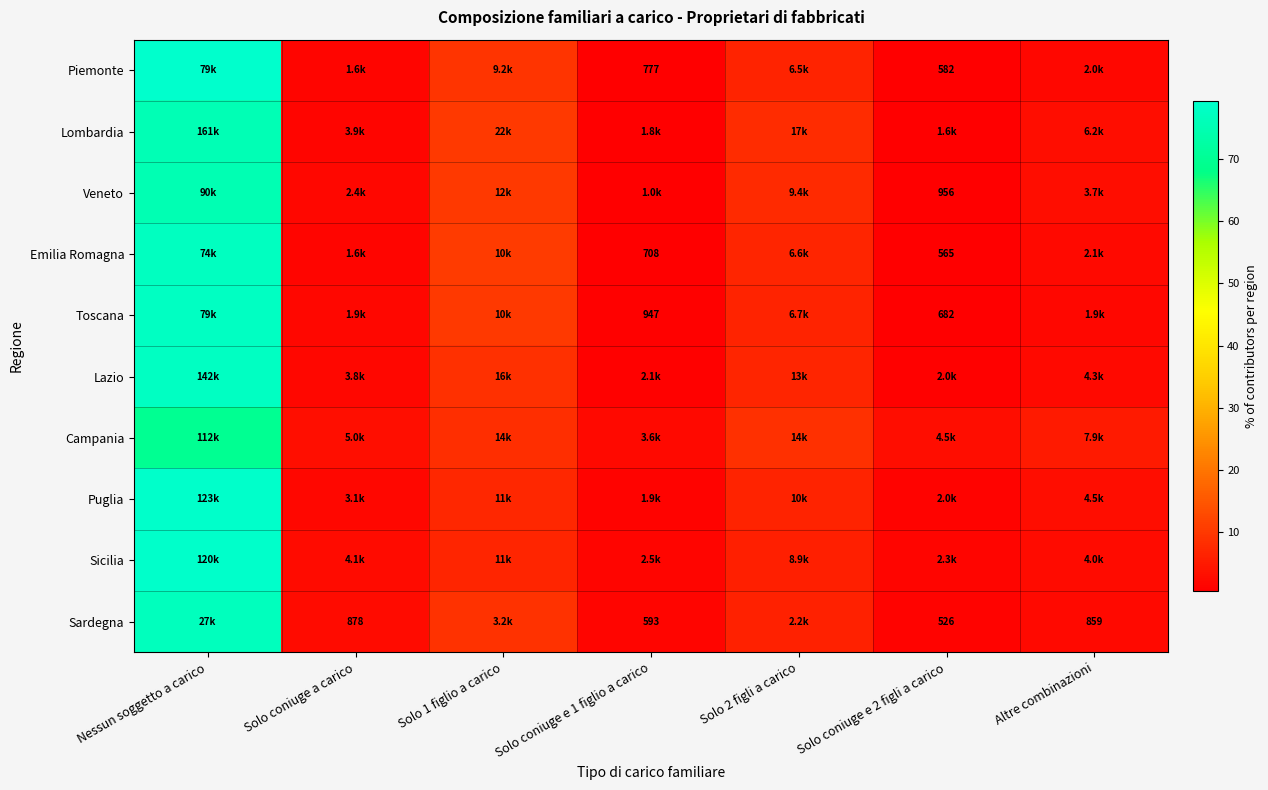

What is the sum of all Veneto values?

100.0